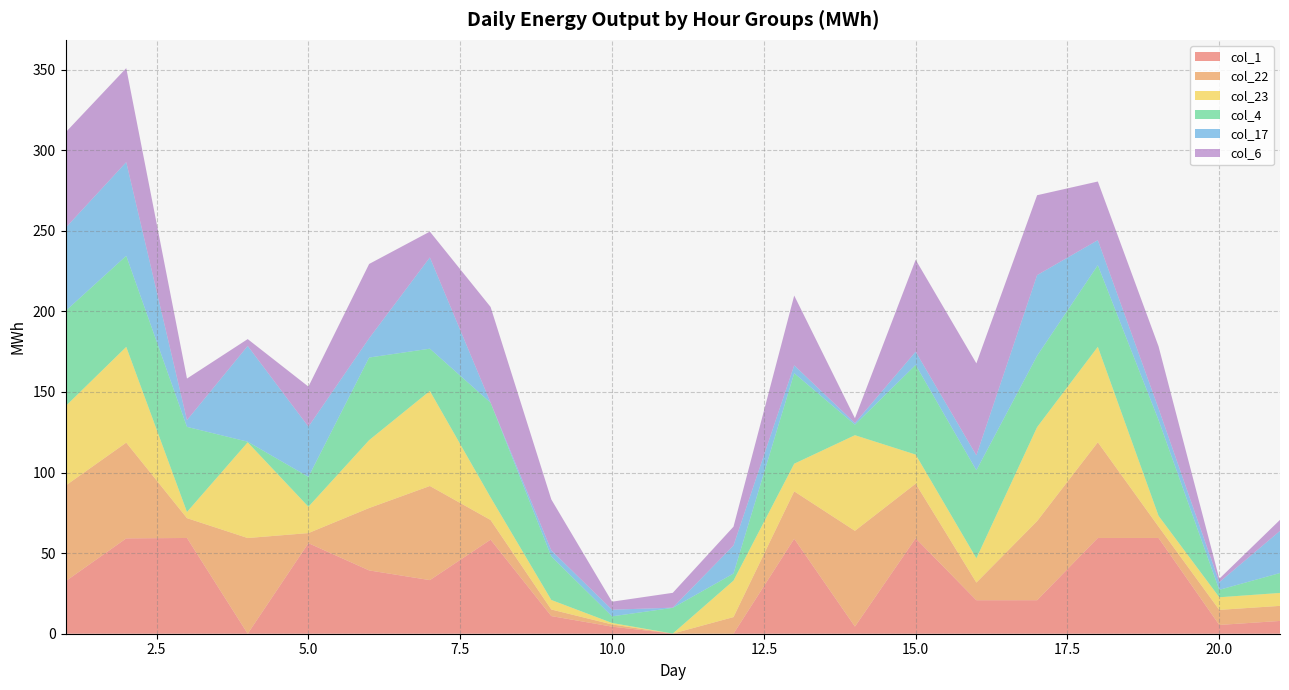

Reading left to right, transcribe all the data shown in this chart.

col_1: 32.5	59.2	59.4	0.0	56.2	39.3	33.3	58.4	11.0	4.4	0.1	0.0	58.9	4.4	59.2	20.8	20.8	59.4	59.4	5.4	7.9
col_22: 59.3	59.4	12.3	59.4	6.3	38.7	58.4	12.2	4.1	1.4	0.0	10.3	29.4	59.4	33.9	11.0	49.1	59.4	7.1	9.4	9.3
col_23: 49.3	59.4	3.8	59.4	16.3	42.1	59.0	14.0	5.9	0.9	0.0	22.6	17.1	59.3	18.0	15.0	58.3	59.2	6.7	7.8	8.0
col_4: 59.1	56.5	52.8	0.4	18.5	51.3	26.2	58.8	27.0	4.1	16.0	4.4	56.2	6.6	55.6	54.6	44.3	50.6	59.4	4.6	12.4
col_17: 51.6	58.1	4.2	59.4	31.1	12.0	56.6	0.0	3.8	4.1	0.1	17.4	4.9	1.0	8.2	9.3	50.0	15.5	7.2	4.7	26.1
col_6: 59.2	58.3	25.8	4.2	24.8	46.1	16.0	59.4	31.6	5.0	9.2	11.7	43.3	3.0	57.0	57.1	49.6	36.4	38.6	2.2	6.8